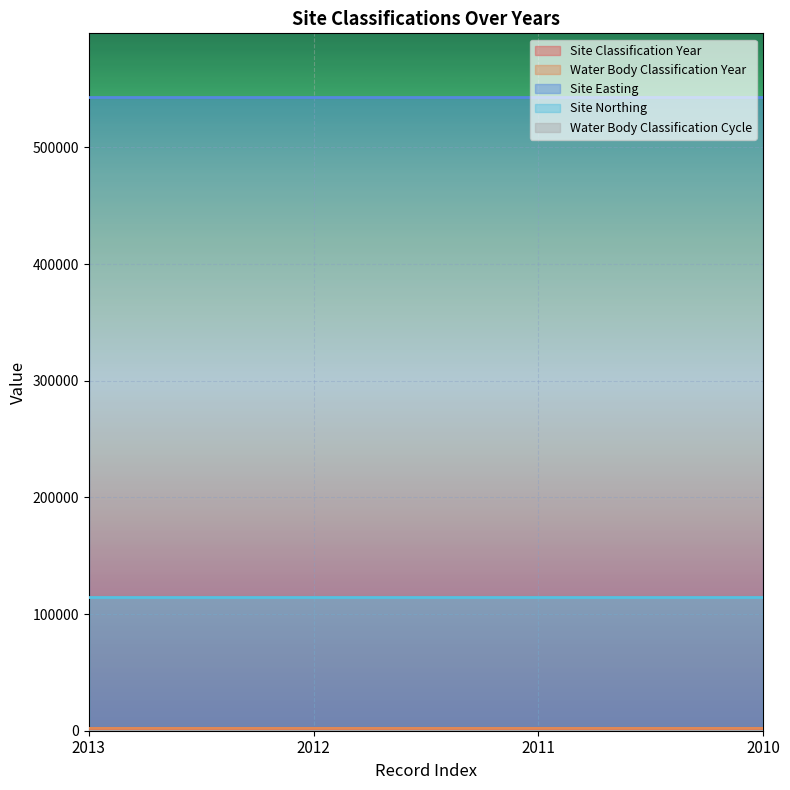

Which label corresponds to the largest value in the chart?

2013